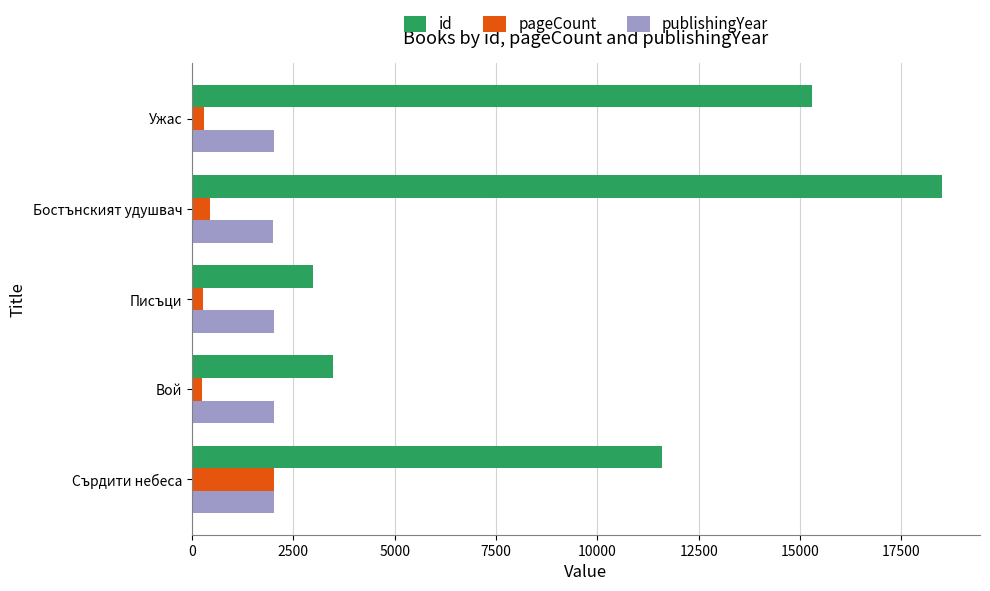

What is the maximum value for pageCount?

2018